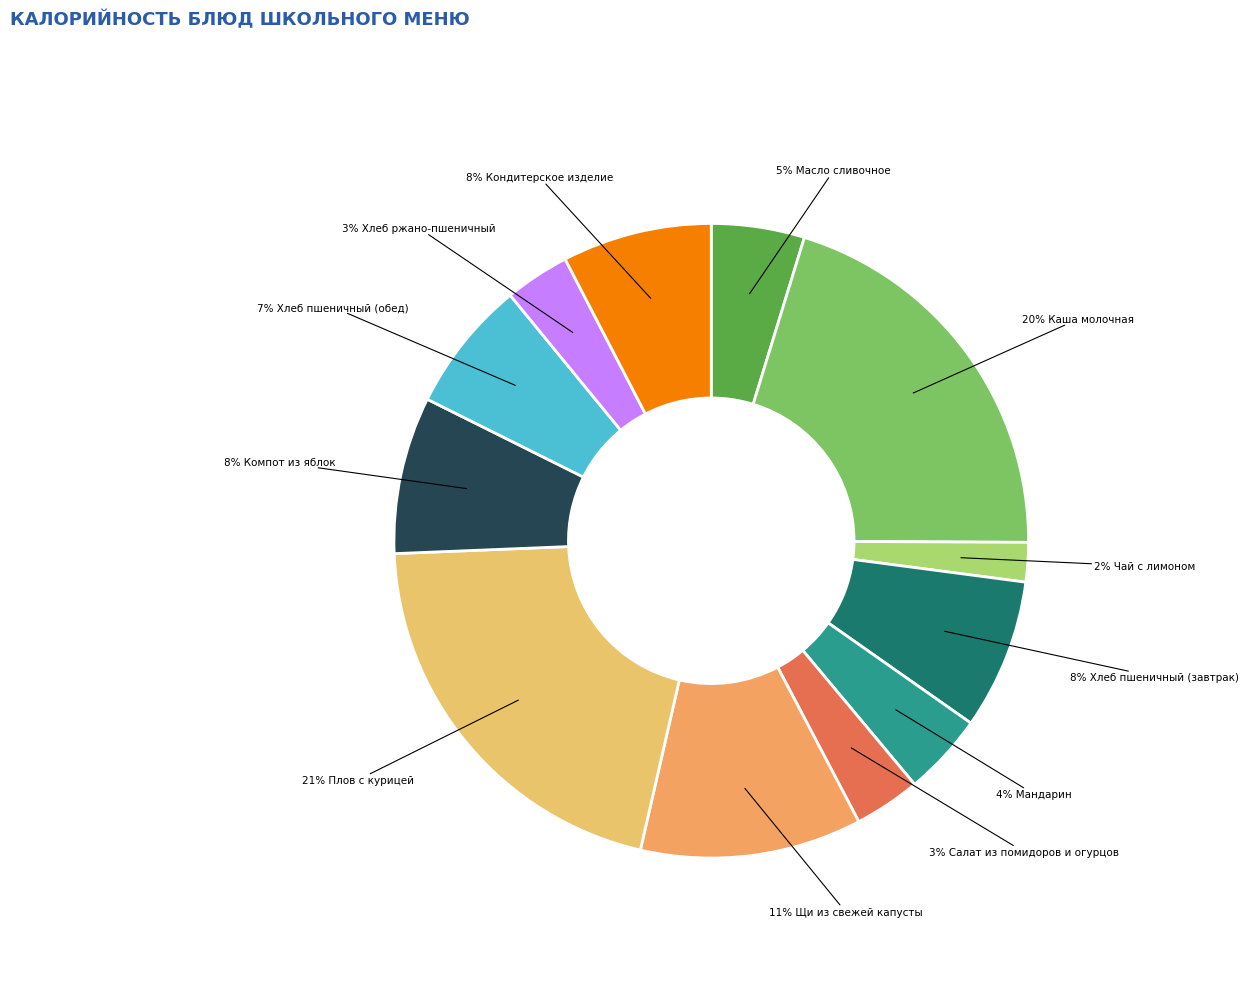

To the nearest percent, what is the difference between the largest and smallest slice percentages?

19%